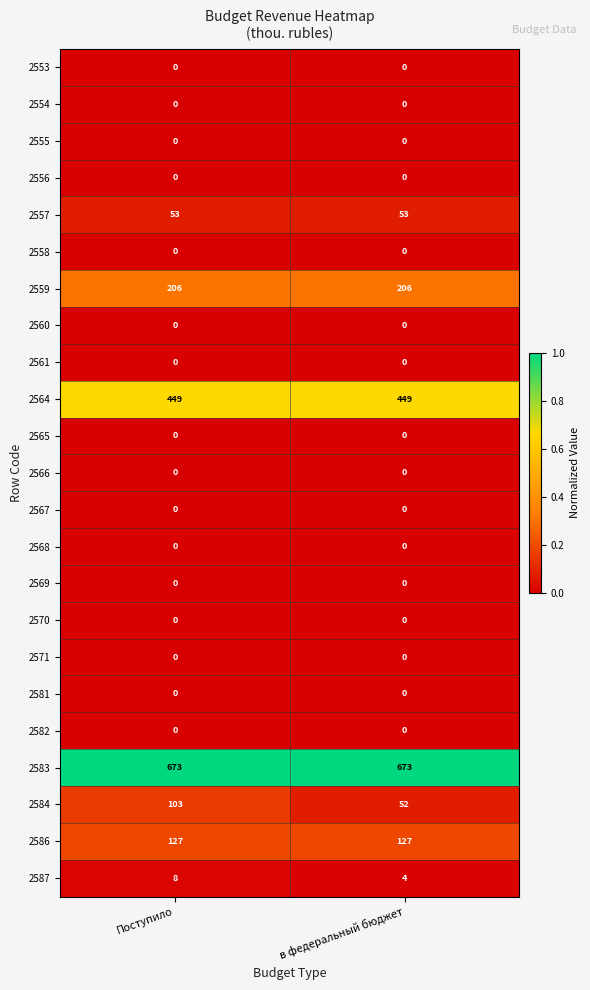

The 2582 series shows 0 at в федеральный бюджет. True or false?

True